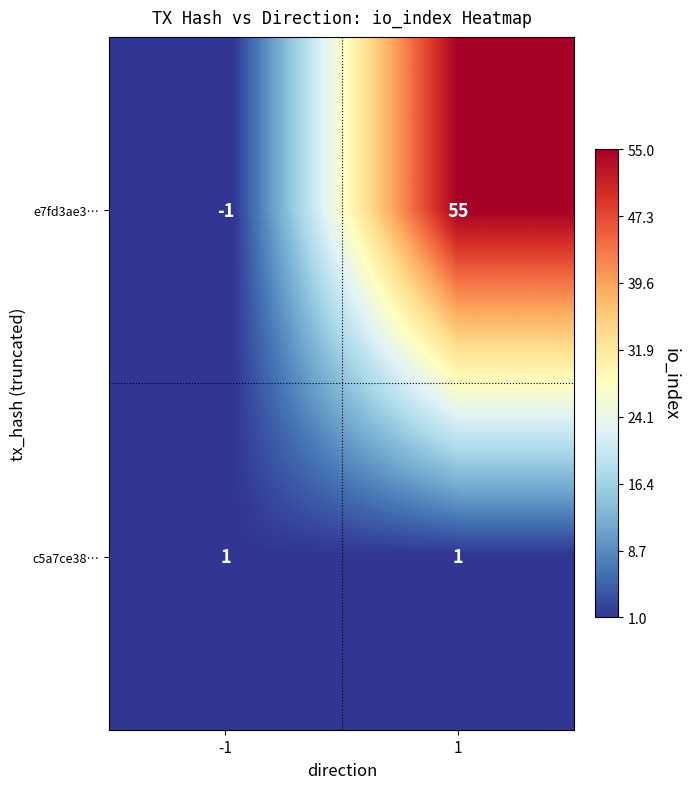

Rank the series by their average value, from highest to lowest.

e7fd3ae3…, c5a7ce38…